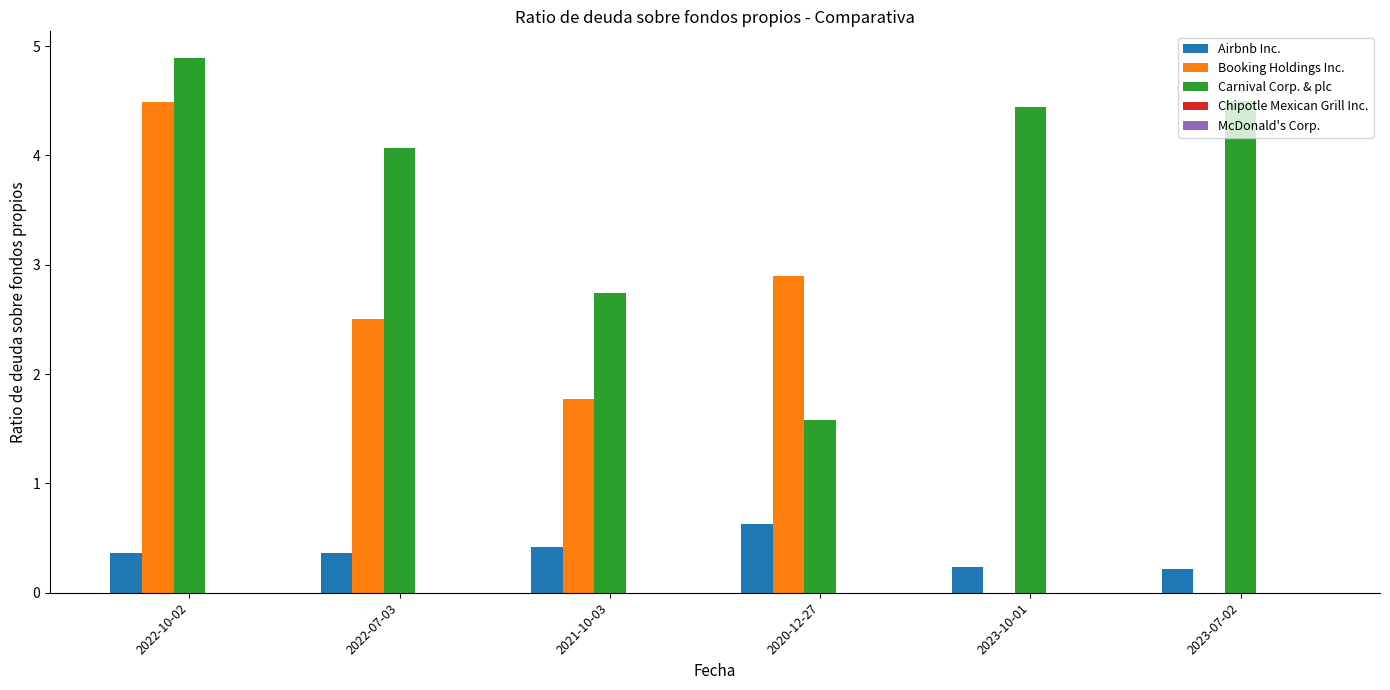

True or false: Carnival Corp. & plc has a value of 4.1 at 2021-10-03.

False